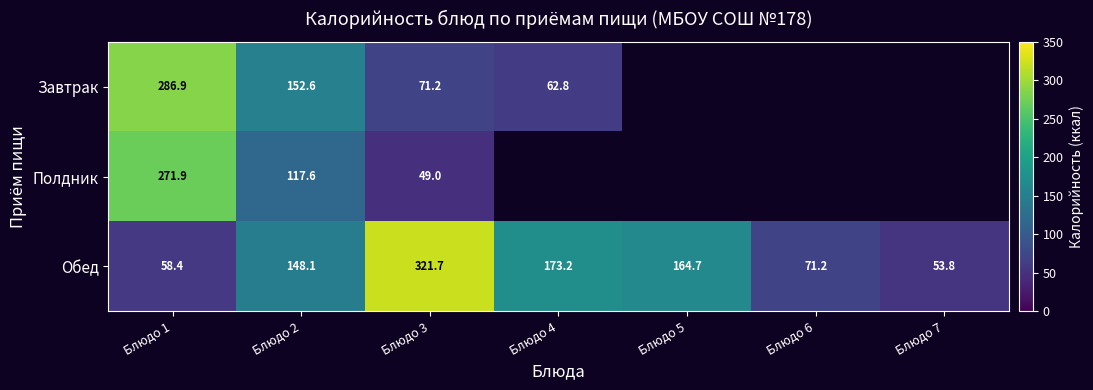

The Обед series shows 46.4 at Блюдо 2. True or false?

False